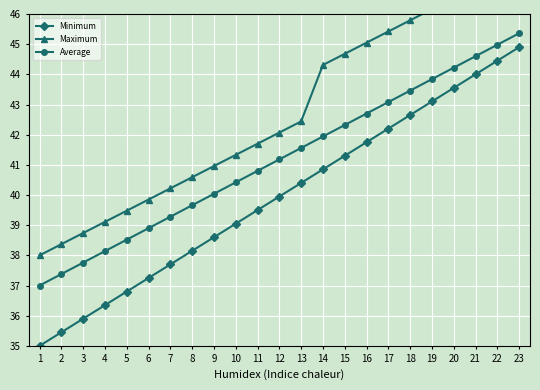

True or false: Minimum has more than 1 points higher than both neighbors.

False